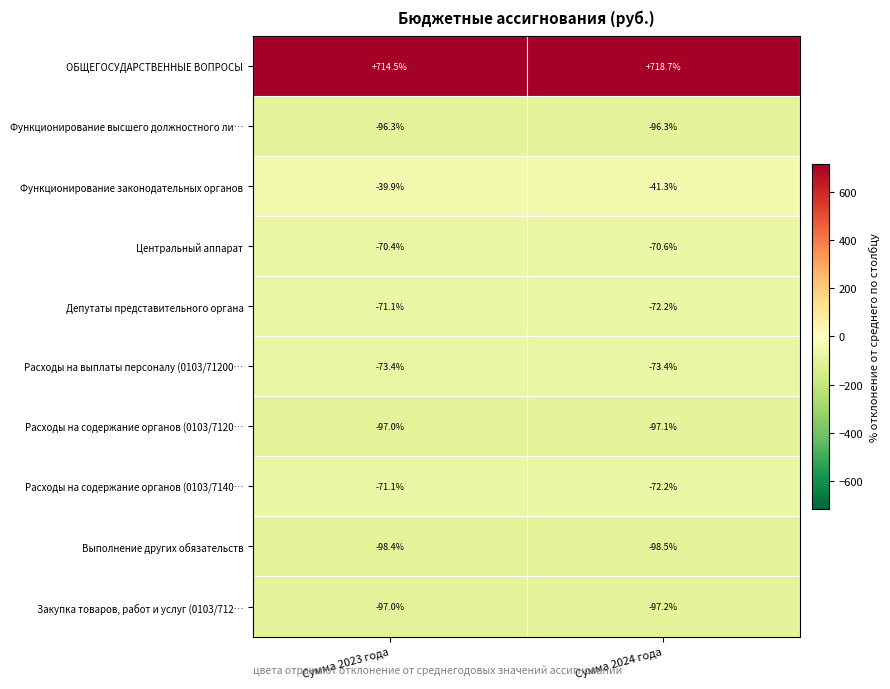

What is the maximum value shown in the chart?

718.7